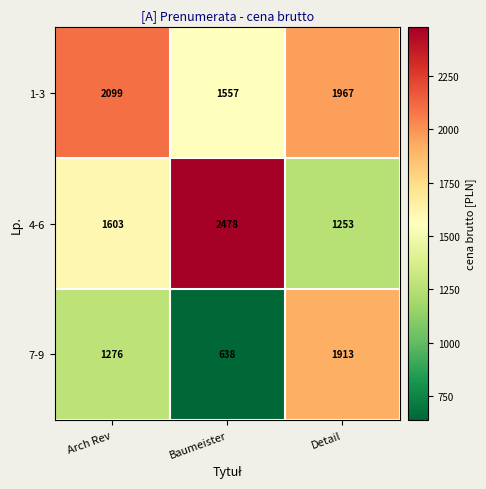

Which series has the largest total across all categories?

1-3